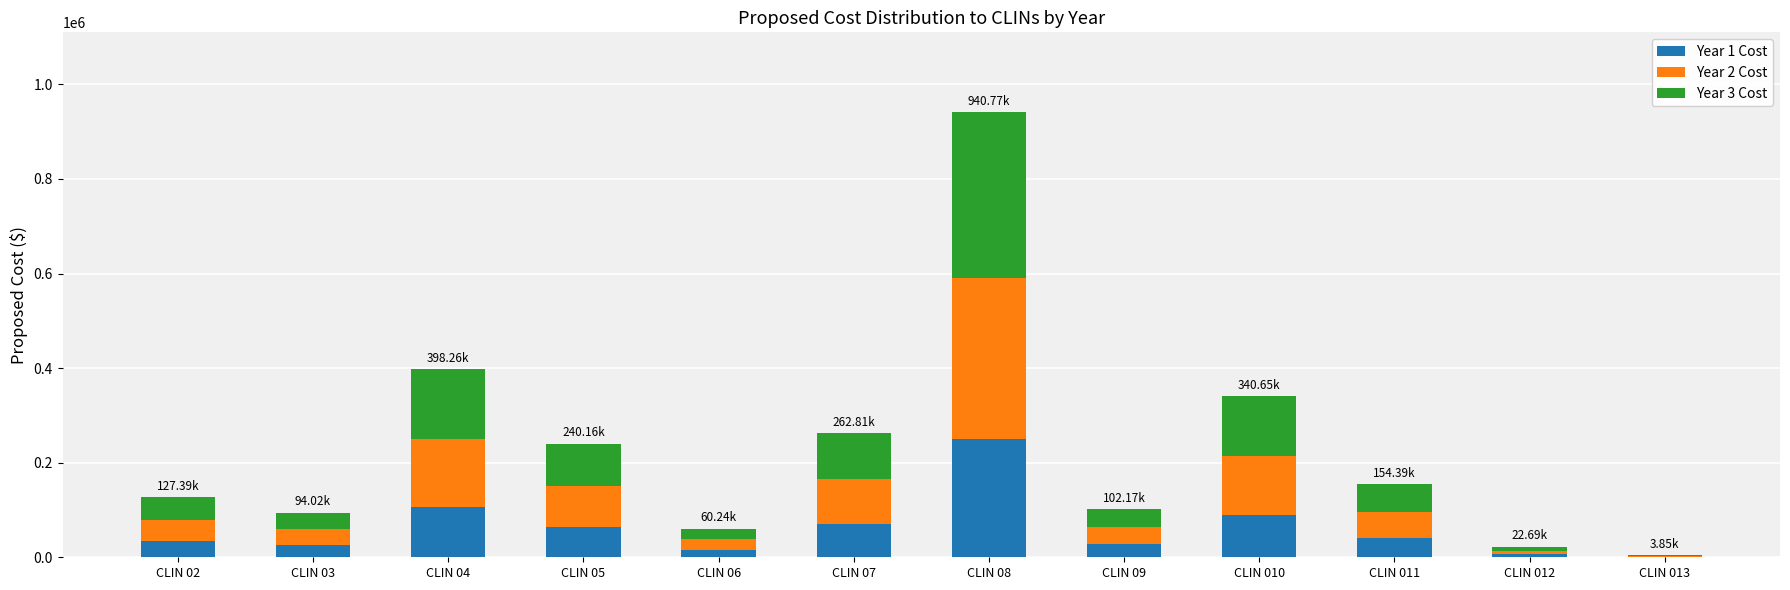

At which category is the sum across all series the highest?

CLIN 08